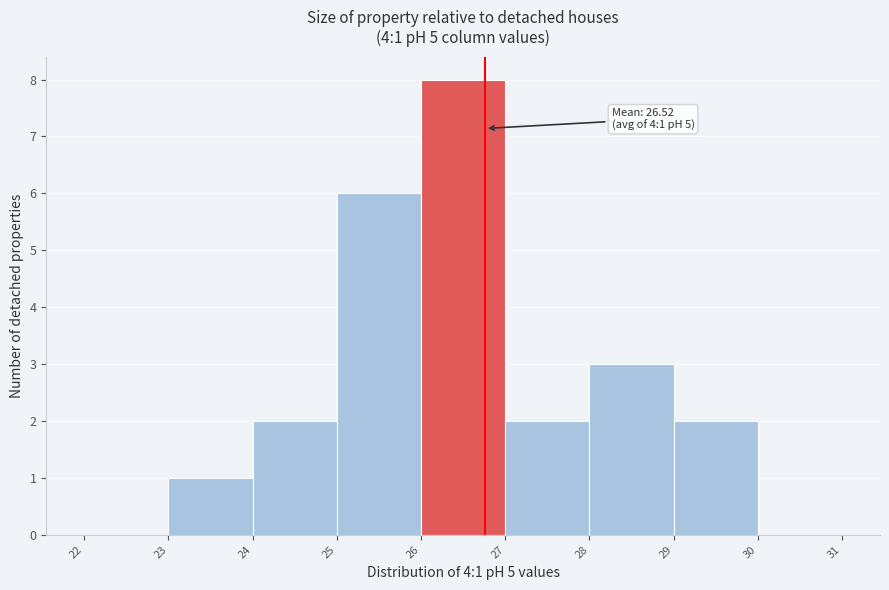

Over which range of the x-axis is the bar tallest?

26 to 27